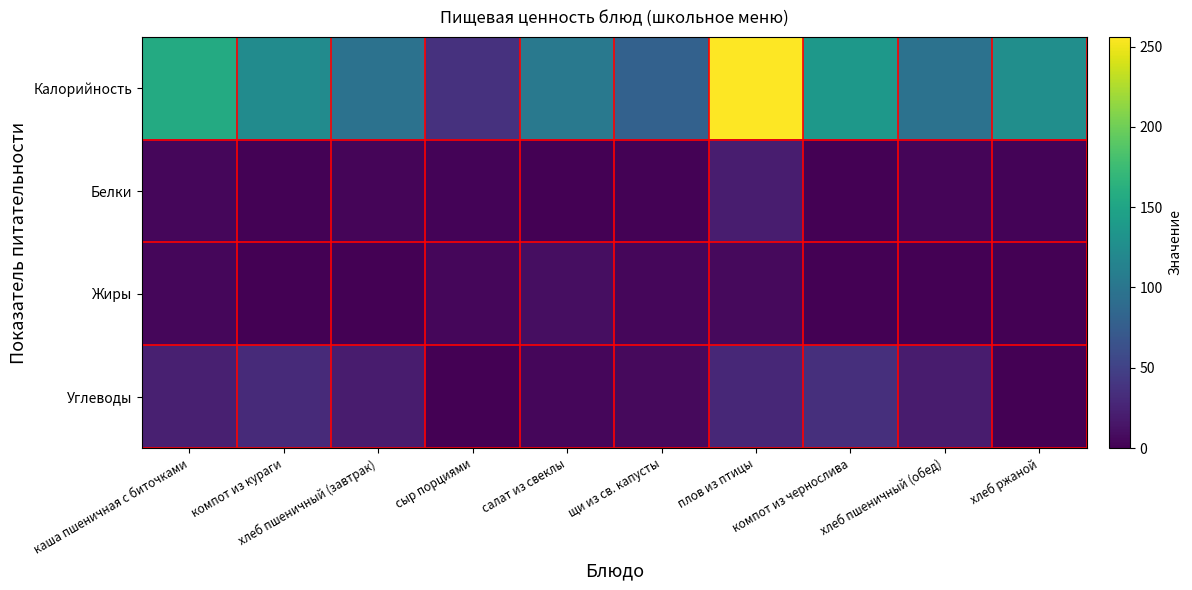

Which has a higher value, сыр порциями or компот из кураги?

компот из кураги